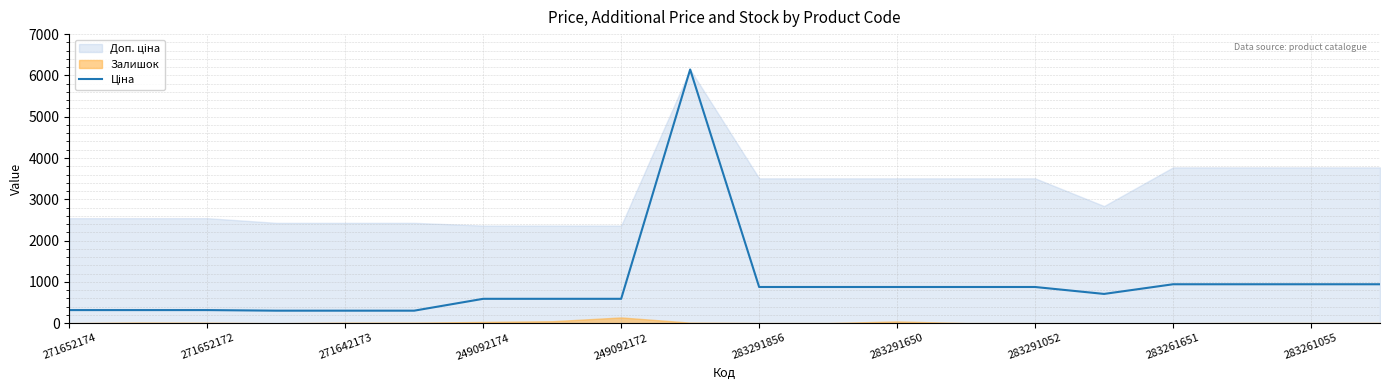

Reading left to right, extract all data points from this chart.

317.9	317.9	317.9	303.8	303.8	303.8	591.0	591.0	591.0	6143.2	877.0	877.0	877.0	877.0	877.0	709.1	943.2	943.2	943.2	943.2